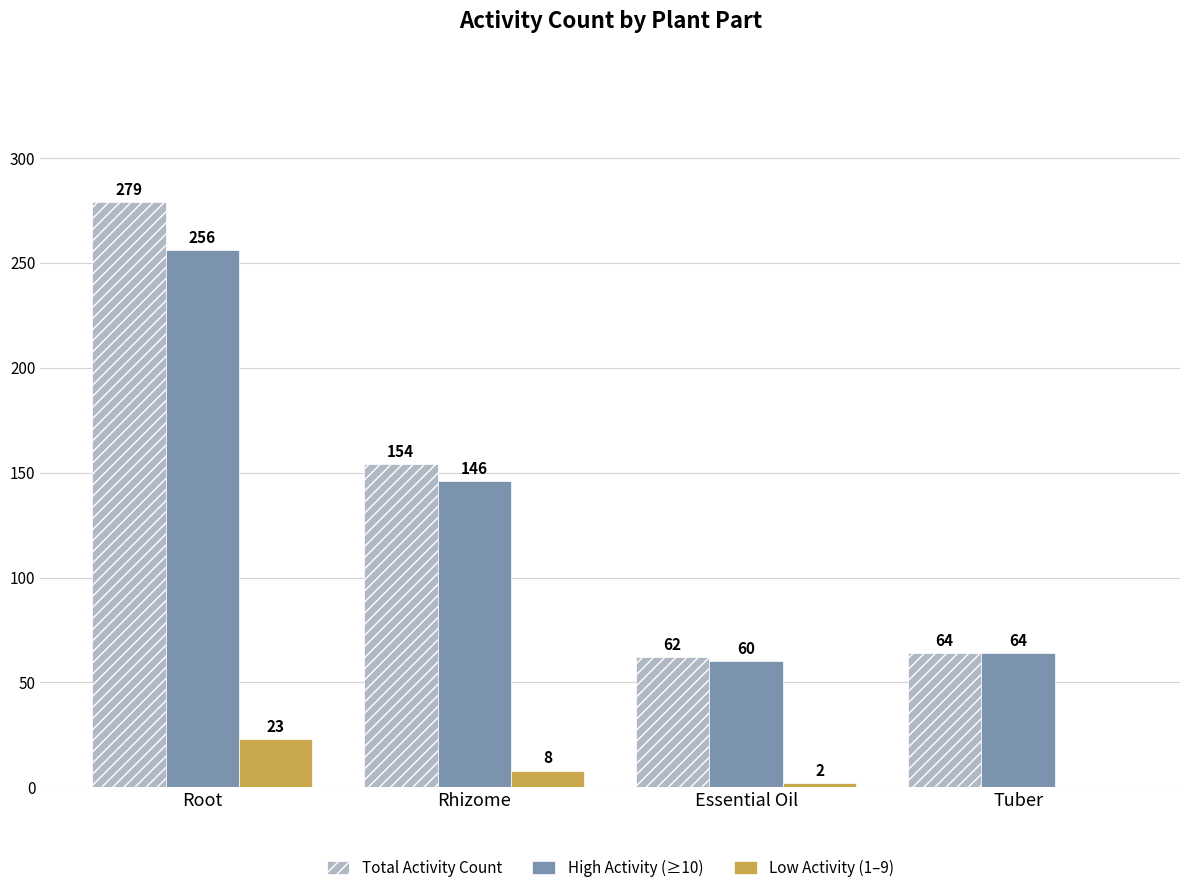

What is the spread (max minus min) of values at Root?

256